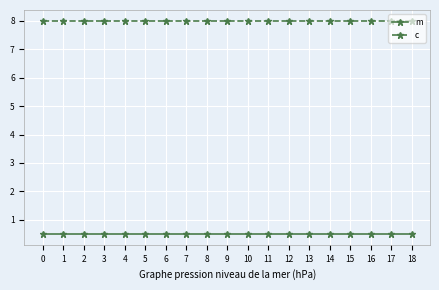

Reading left to right, what are all the values shown in this chart?

m: 0.5	0.5	0.5	0.5	0.5	0.5	0.5	0.5	0.5	0.5	0.5	0.5	0.5	0.5	0.5	0.5	0.5	0.5	0.5
c: 8.0	8.0	8.0	8.0	8.0	8.0	8.0	8.0	8.0	8.0	8.0	8.0	8.0	8.0	8.0	8.0	8.0	8.0	8.0